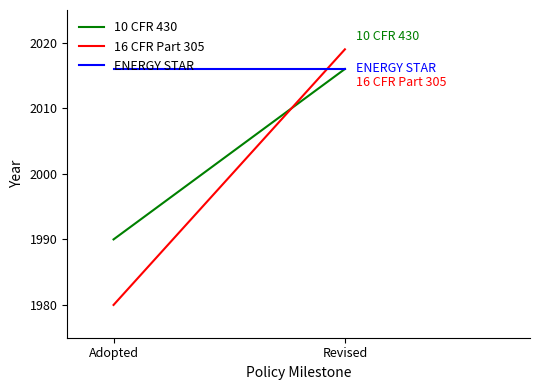

Reading left to right, list all the values displayed in this chart.

10 CFR 430: 1990	2016
16 CFR Part 305: 1980	2019
ENERGY STAR: 2016	2016